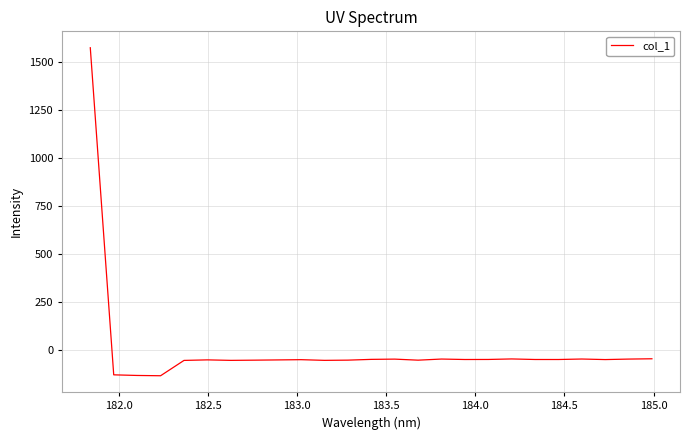

What is the smallest value displayed?

-133.7